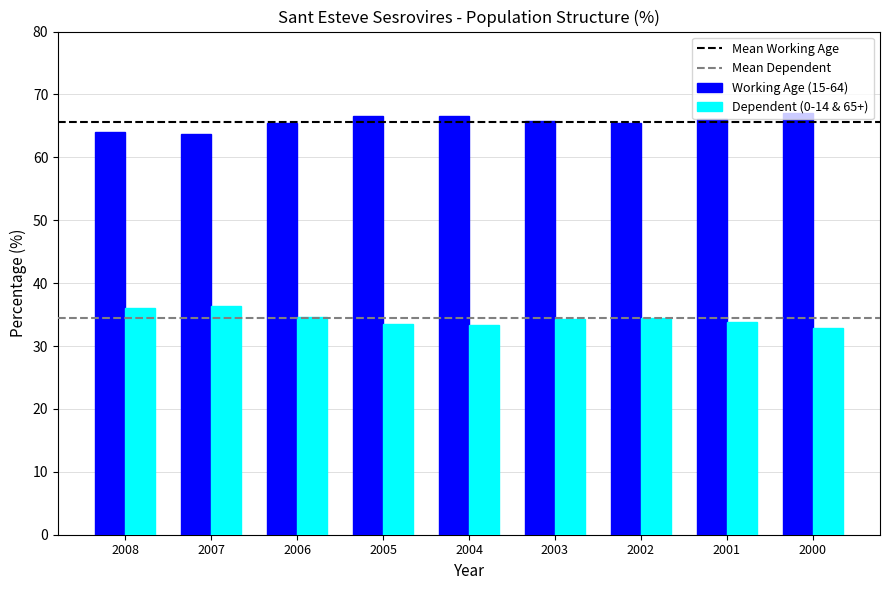

What is the smallest value displayed?

32.9